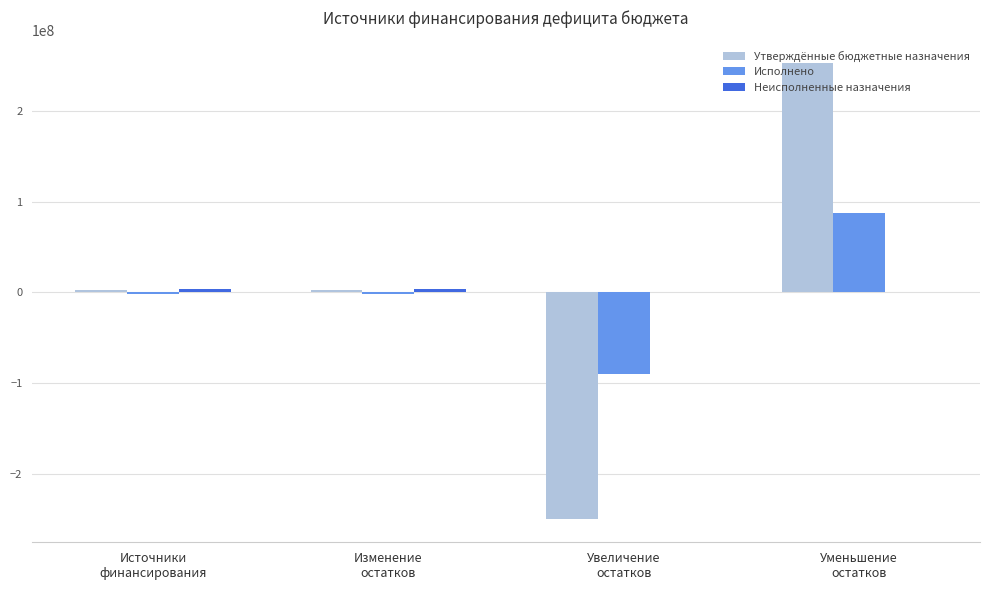

What is the greatest value displayed?

253039004.1